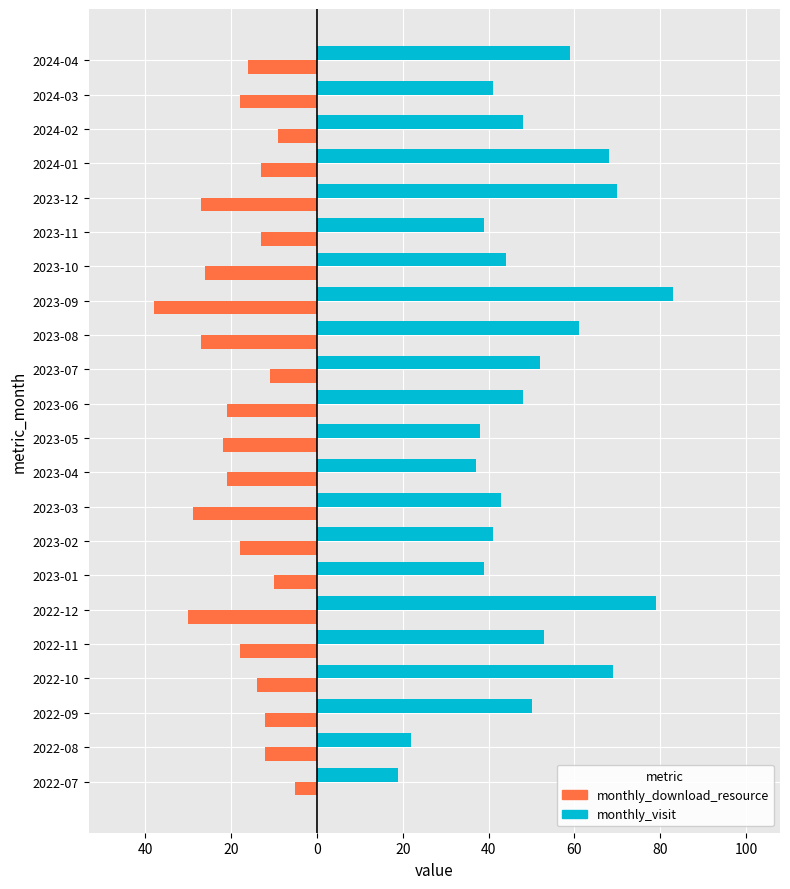

What are all the series names shown in the legend?

monthly_download_resource, monthly_visit